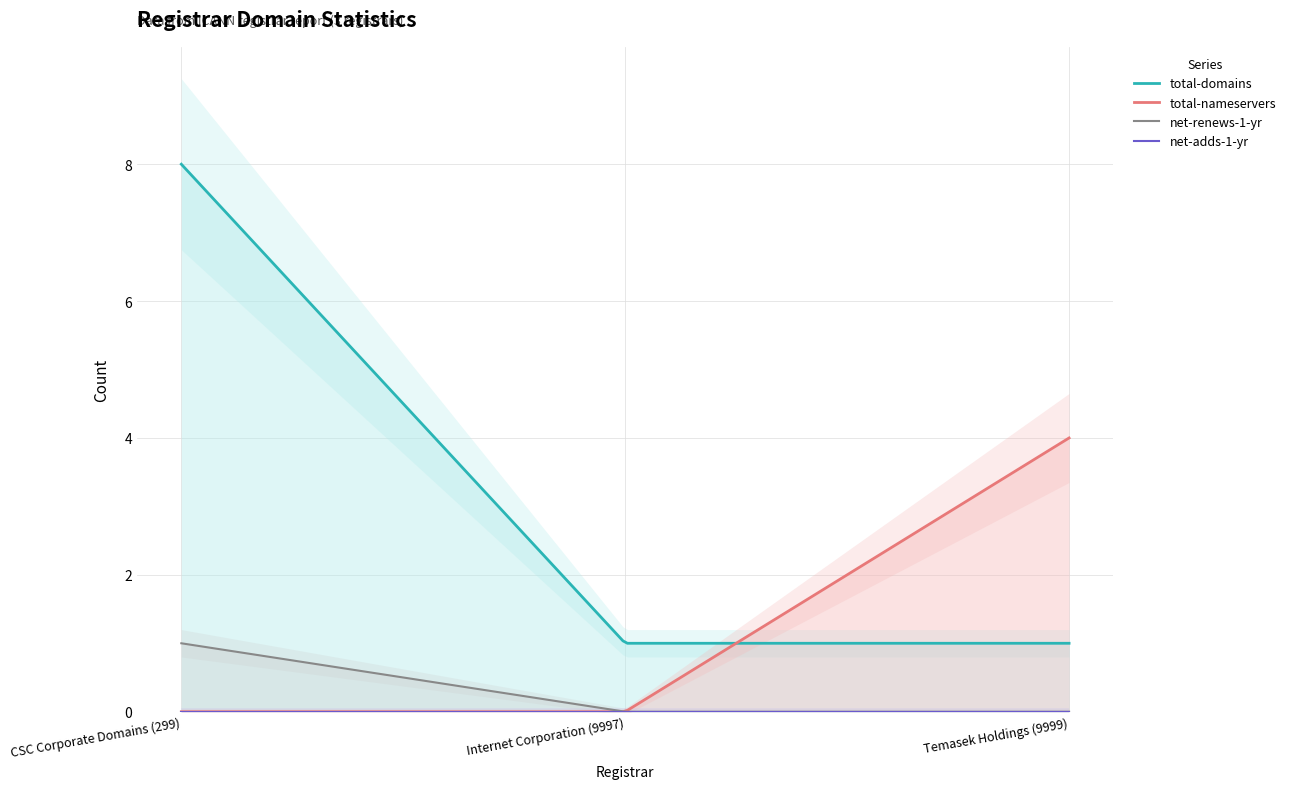

What is the approximate value of total-domains at Internet Corporation (9997)?

1